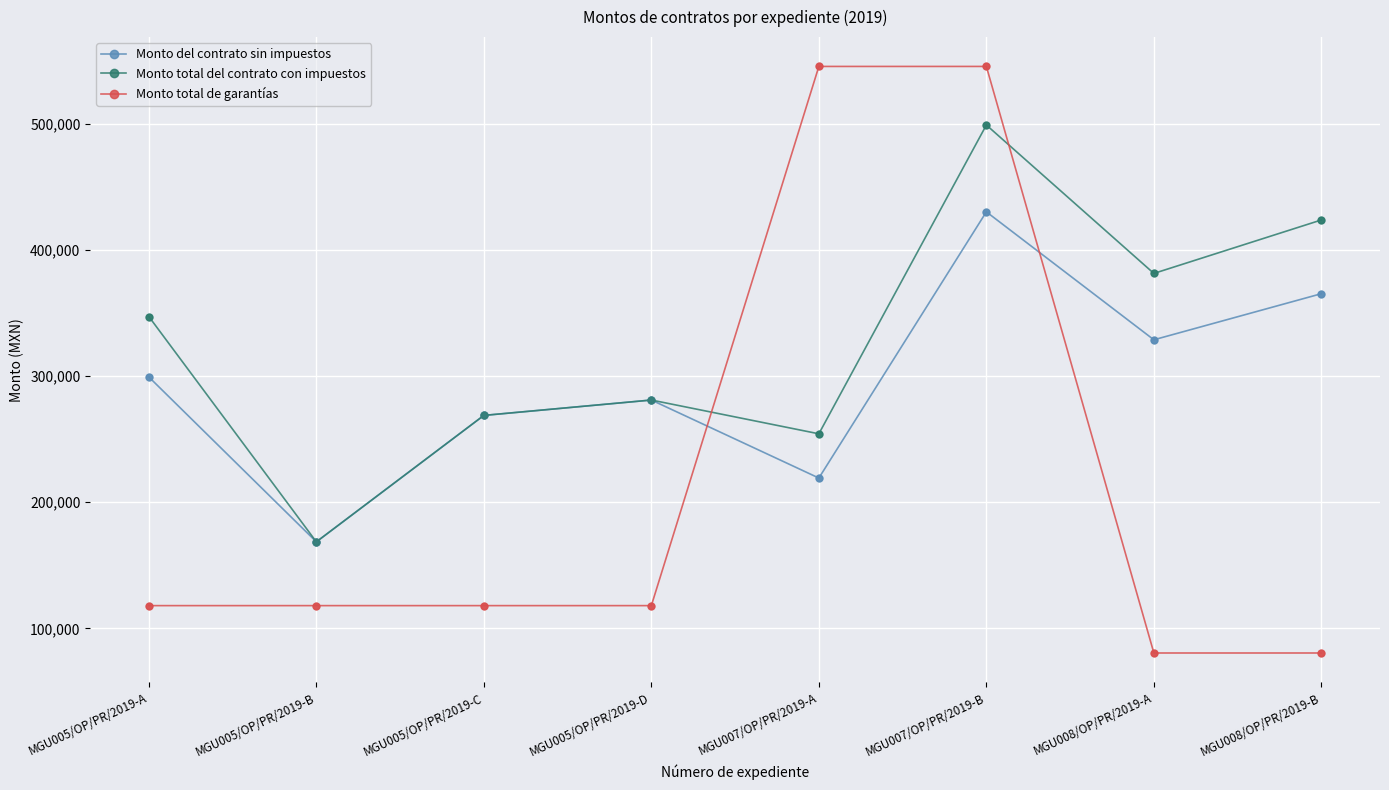

Which series has the largest range (max minus min)?

Monto total de garantías